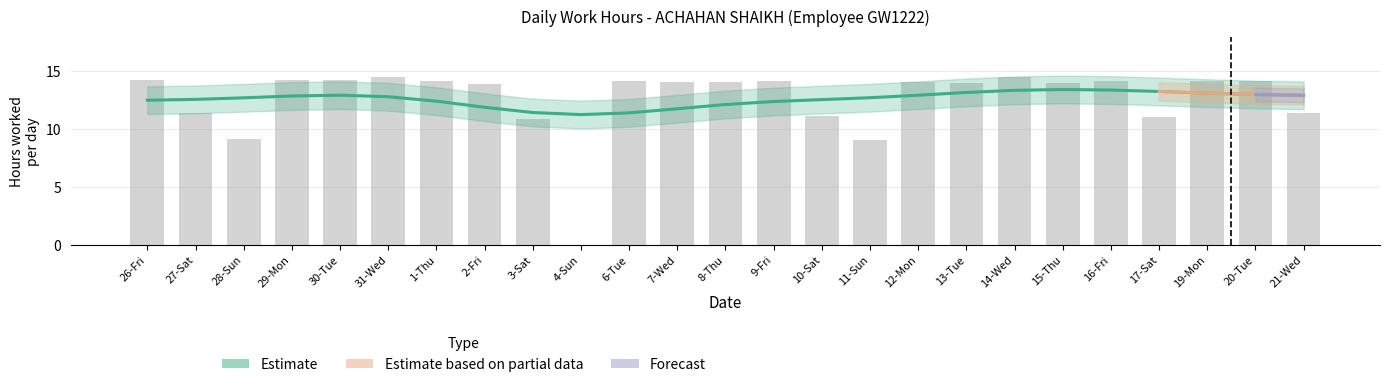

What position from the right is 2-Fri?

18